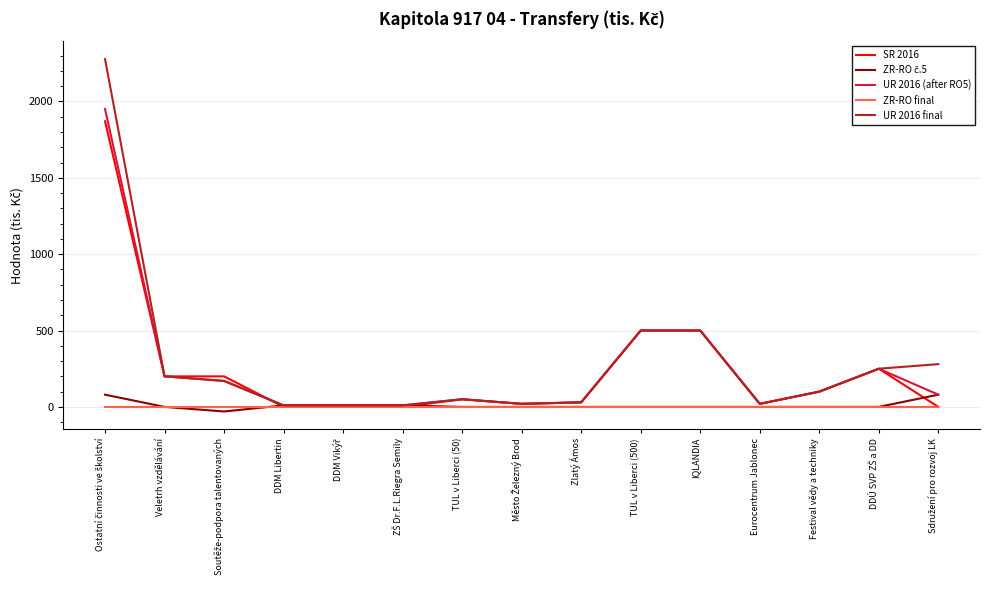

Is it true that UR 2016 (after RO5) equals 100 at Festival vědy a techniky?

True